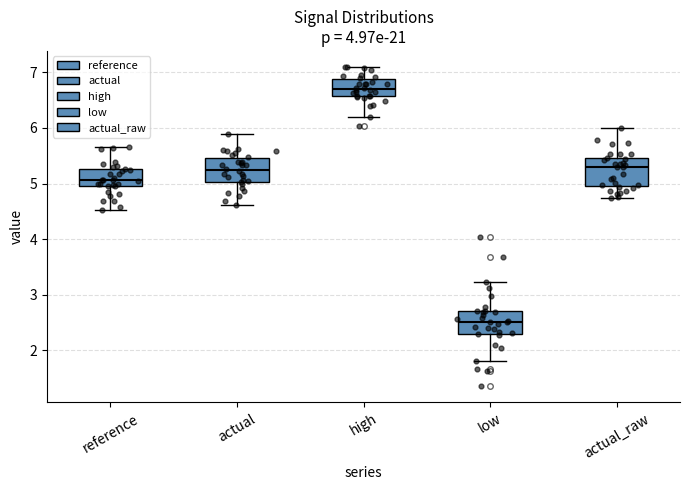

Which box has the lowest median line?

low